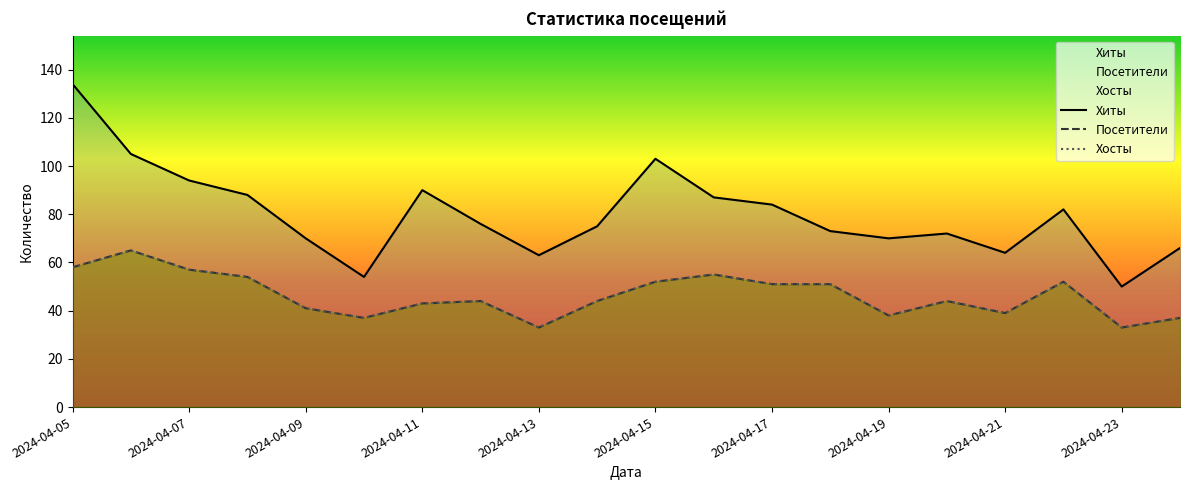

What is the total value across all series at 2024-04-07?

208